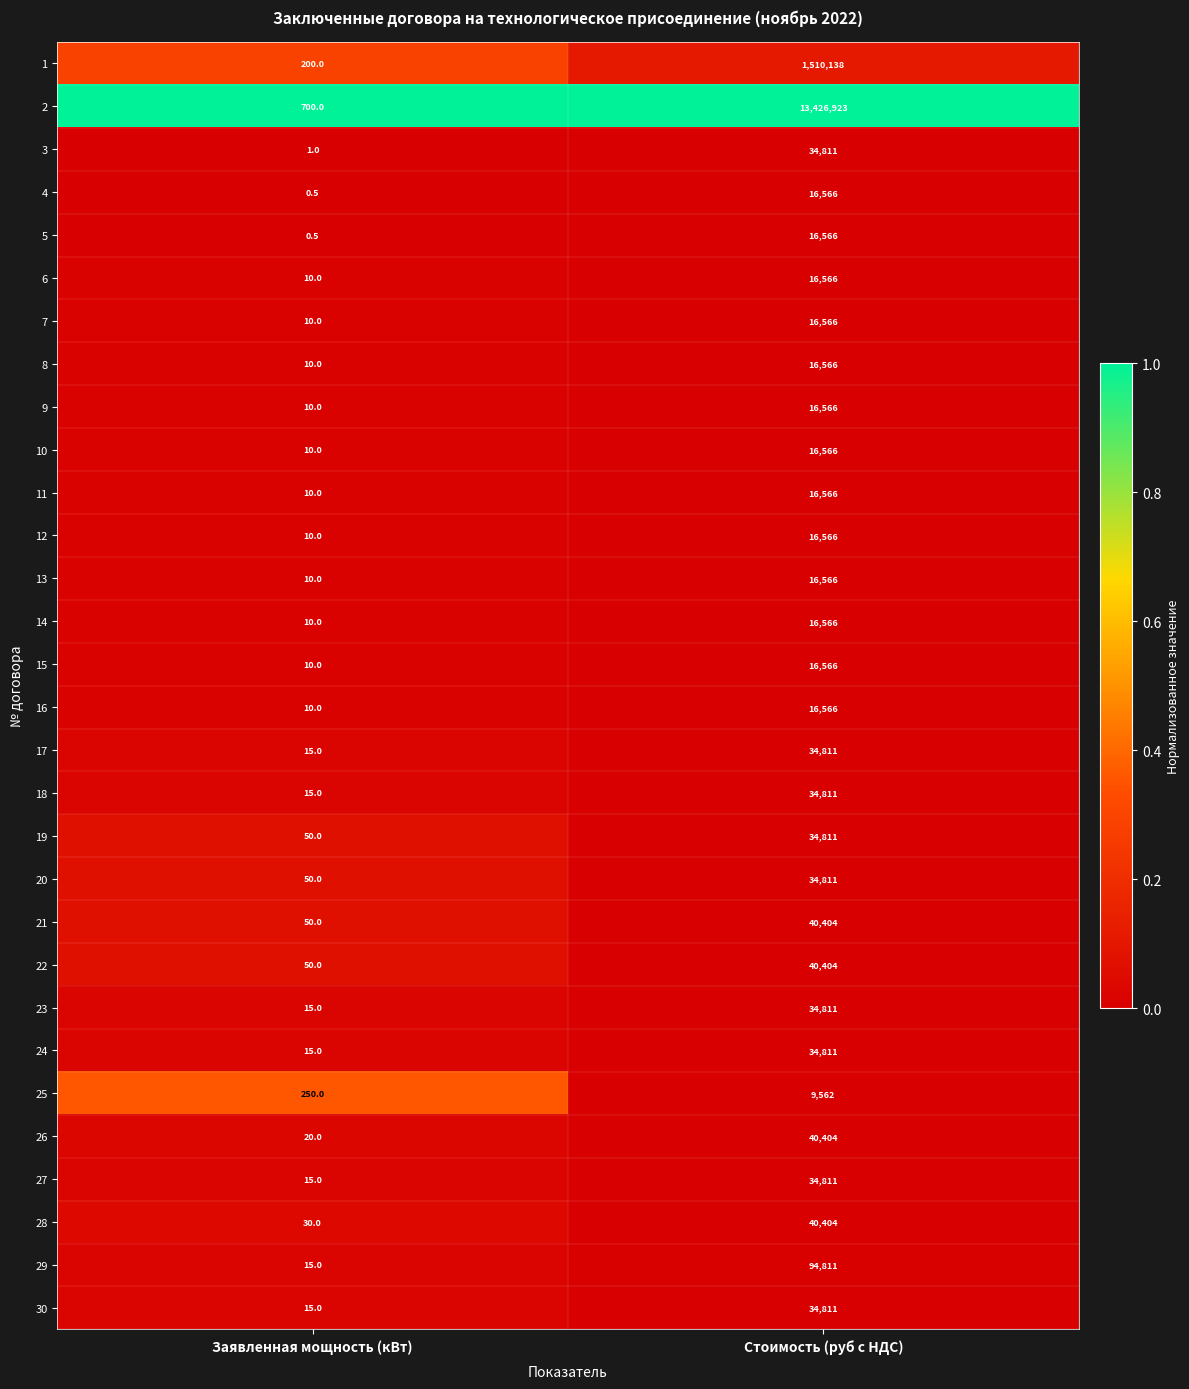

What is the average value of the 30 series?

17413.0